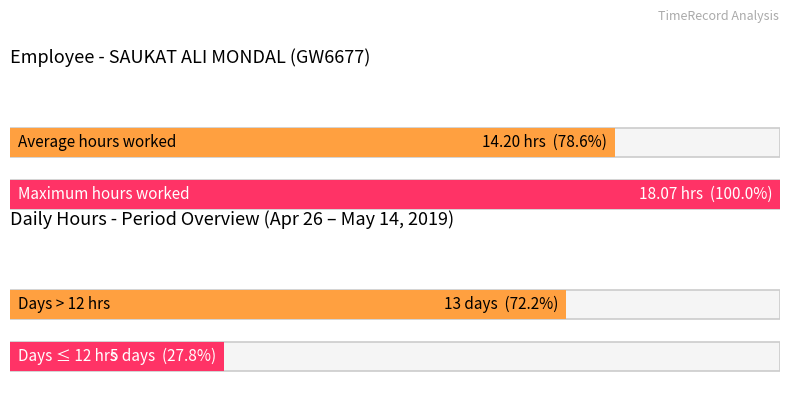

What is the greatest value displayed?

18.1